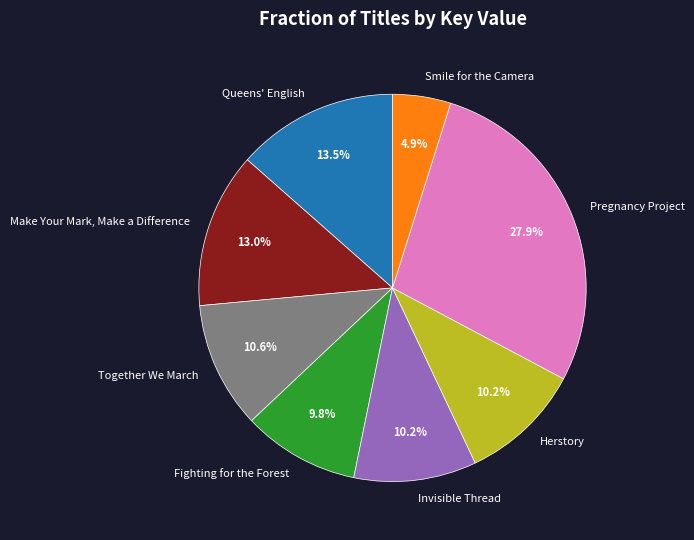

What is the smallest slice in the pie chart?

Smile for the Camera